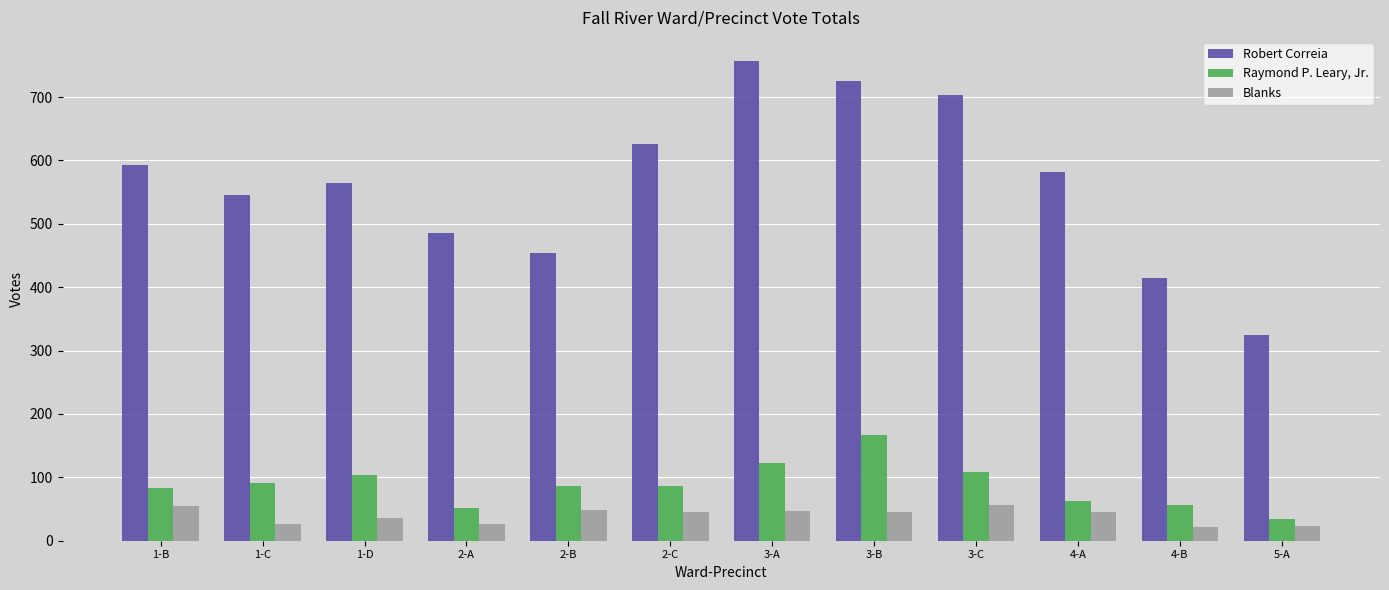

Is the value of Blanks at 4-B greater than the value of Raymond P. Leary, Jr. at 2-A?

No